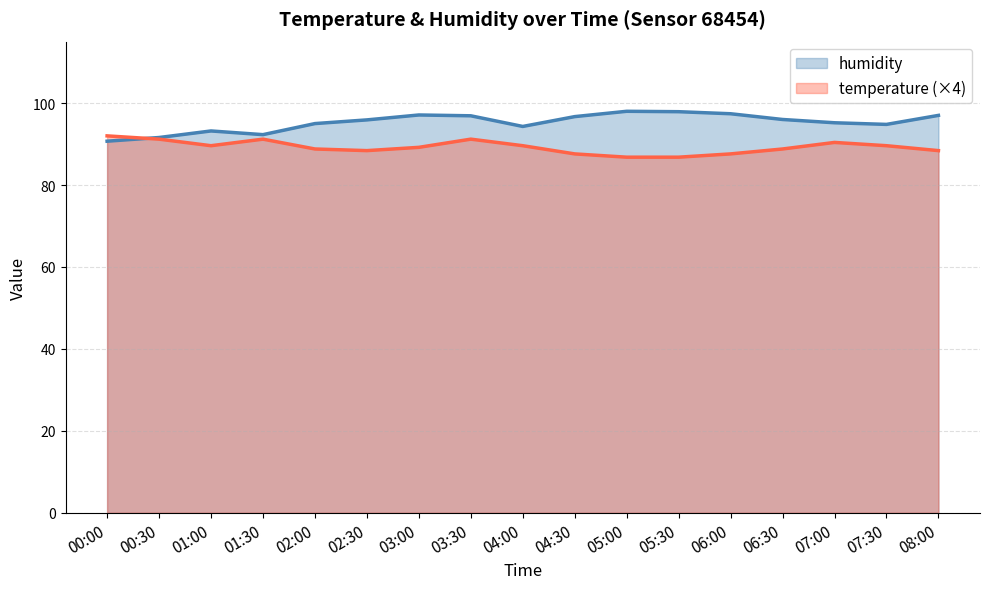

What position from the right is 07:00?

3